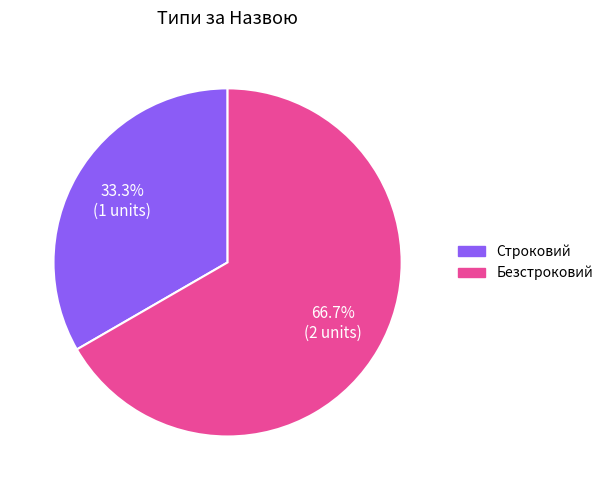

Which has a higher value, Строковий or Безстроковий?

Безстроковий